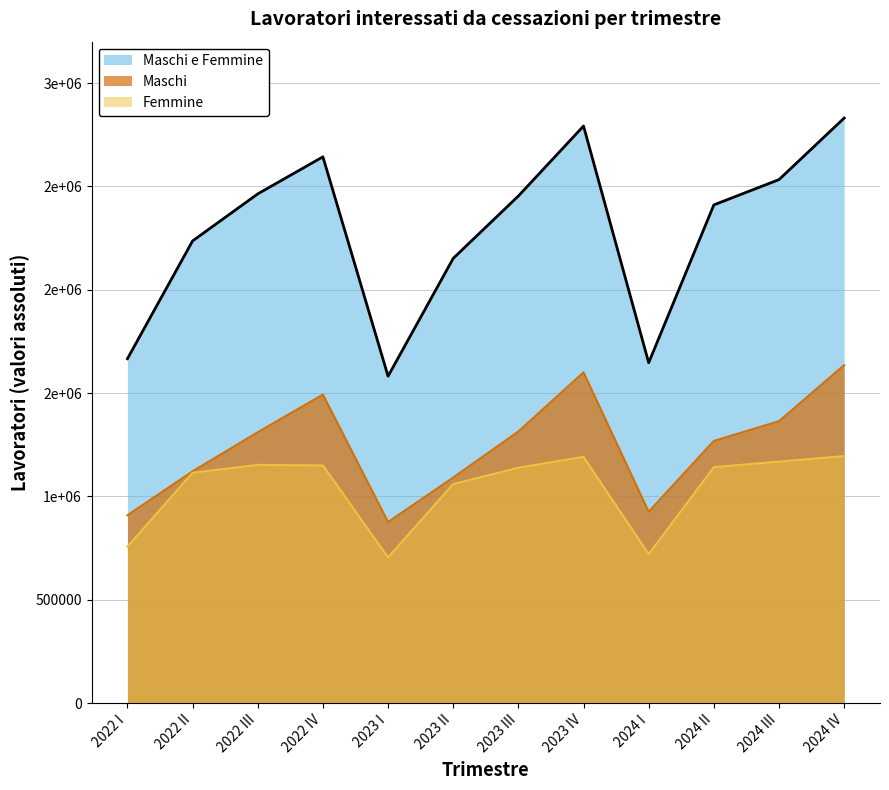

How many series are shown in this chart?

3